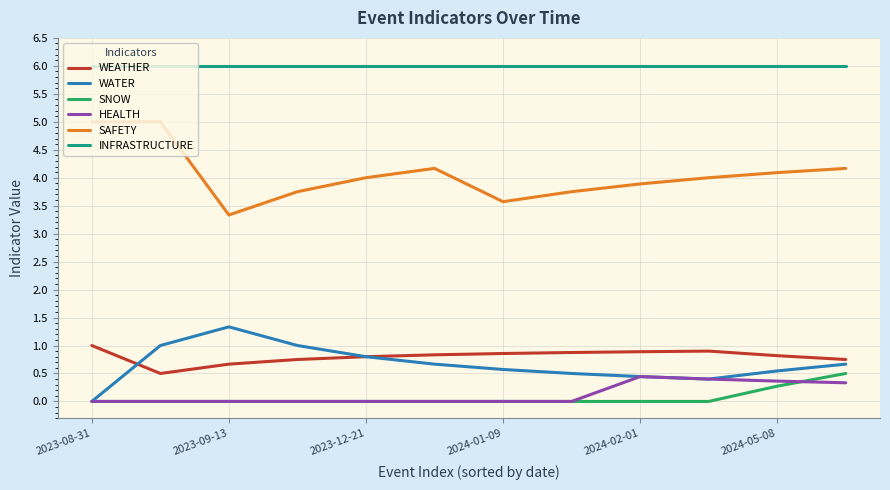

True or false: INFRASTRUCTURE and HEALTH cross at least once.

False